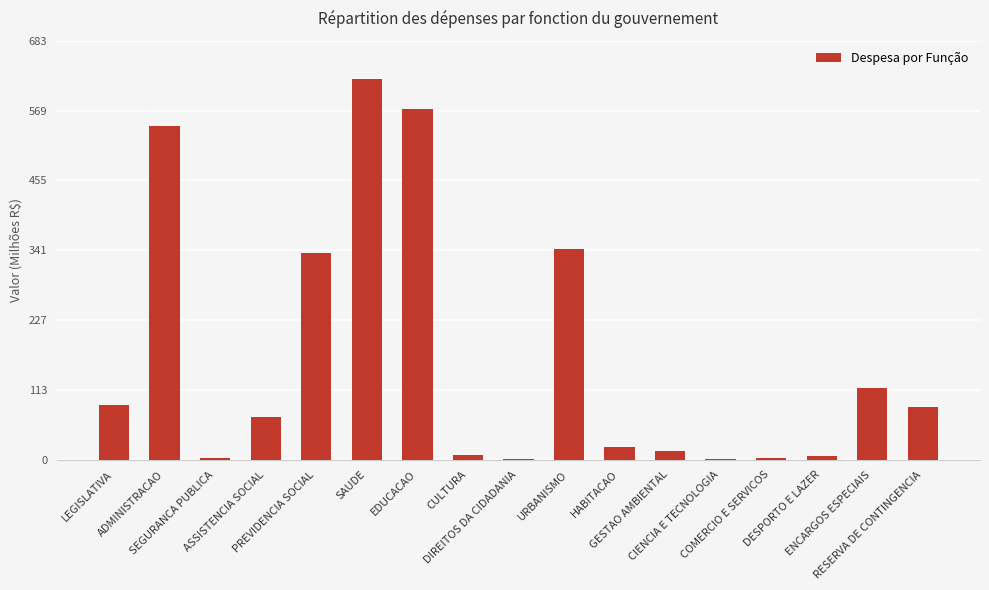

Is it true that the value at SEGURANCA PUBLICA is 3.4?

True